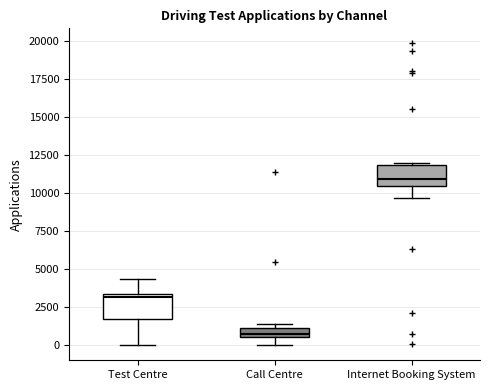

Which box has the highest median line?

Internet Booking System